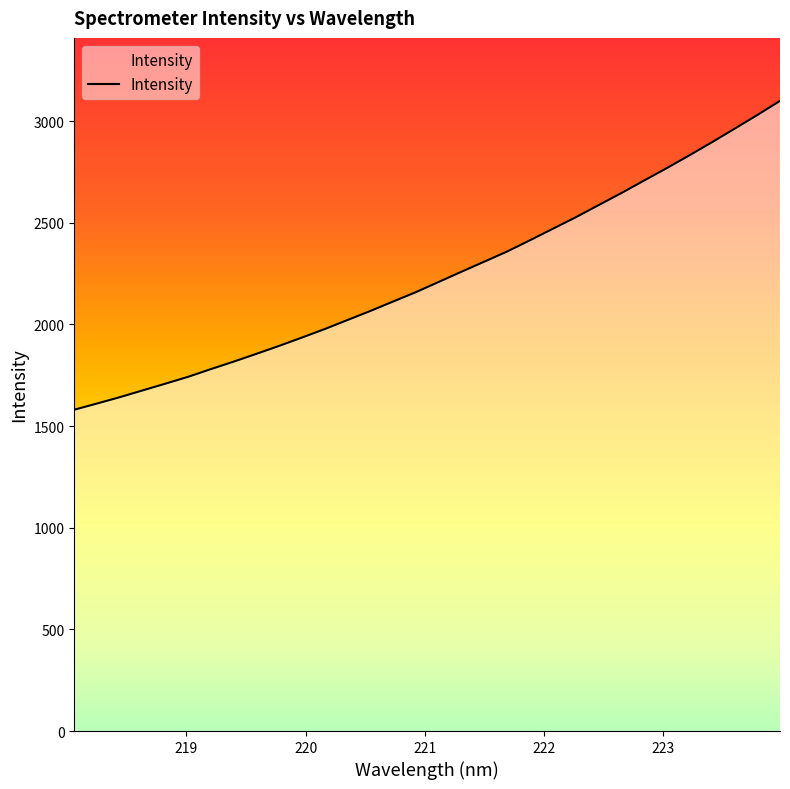

What is the greatest value displayed?

3098.9